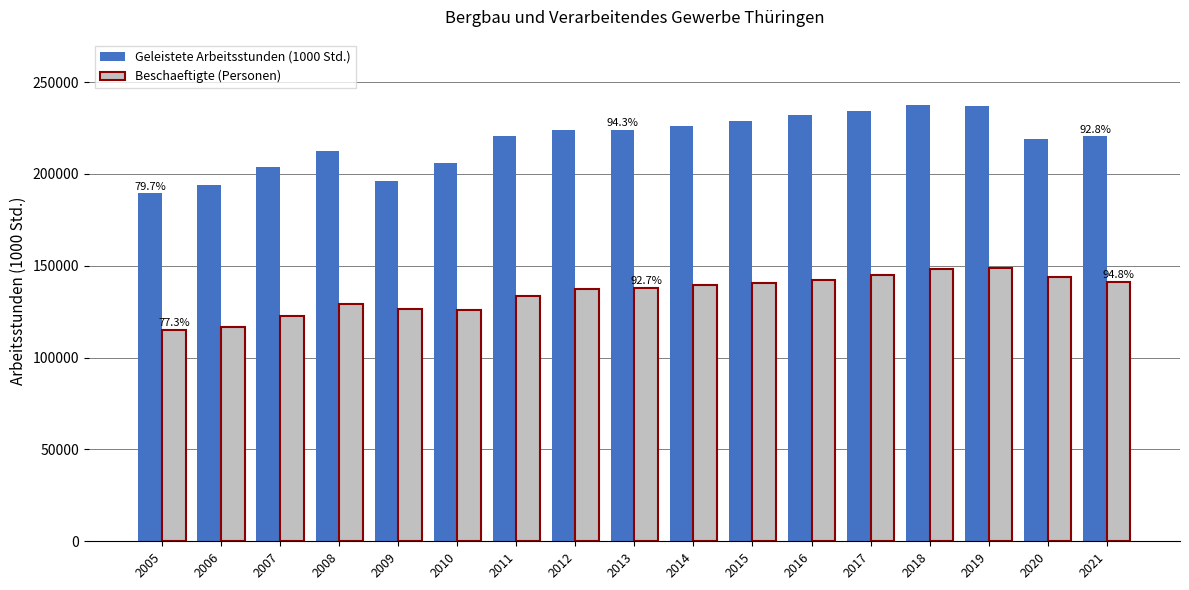

What is the sum of the Geleistete Arbeitsstunden (1000 Std.) values at 2013 and 2014?

450210.5